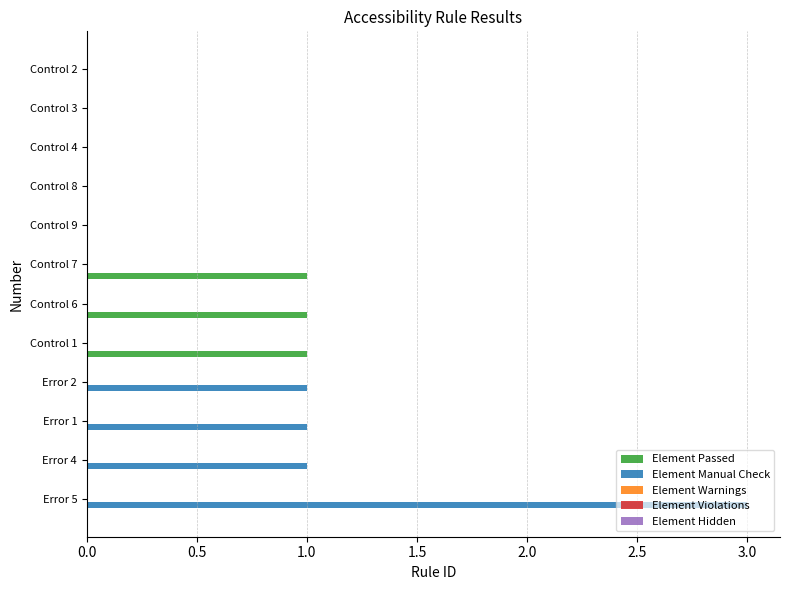

Which series has the widest spread of values?

Element Manual Check